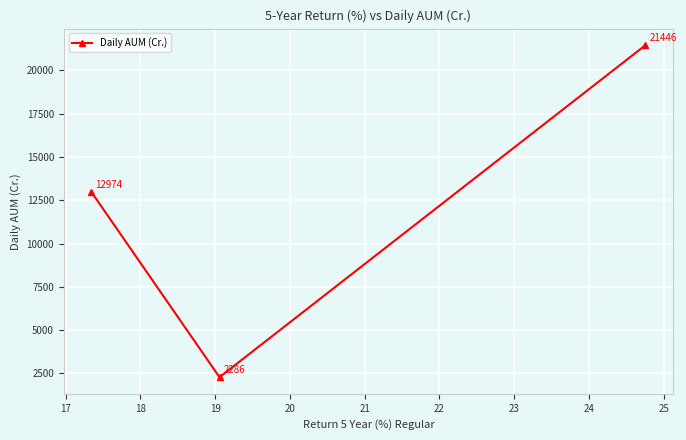

What is the smallest value displayed?

2286.4